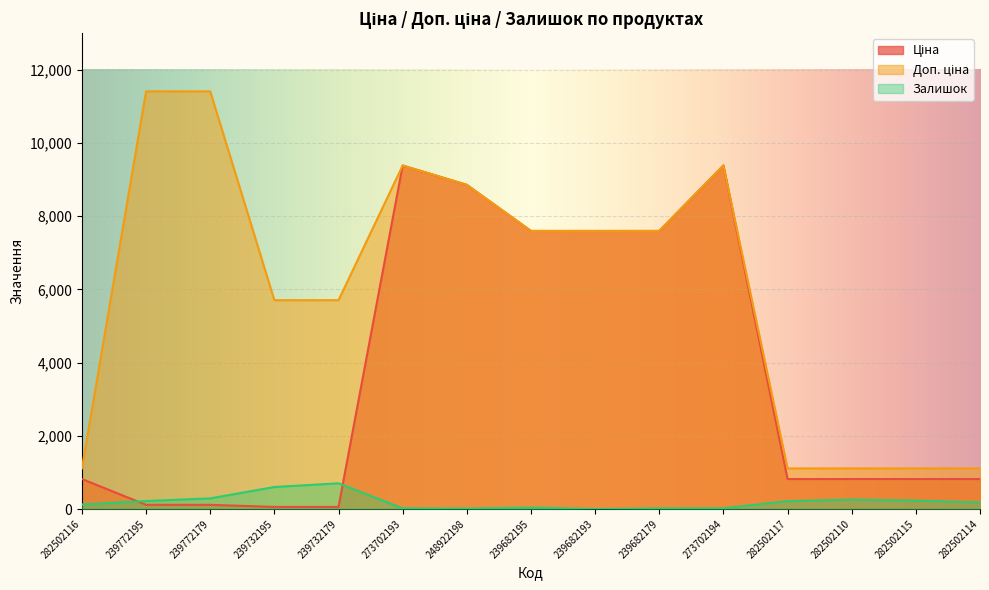

What position from the right is 239772195?

14